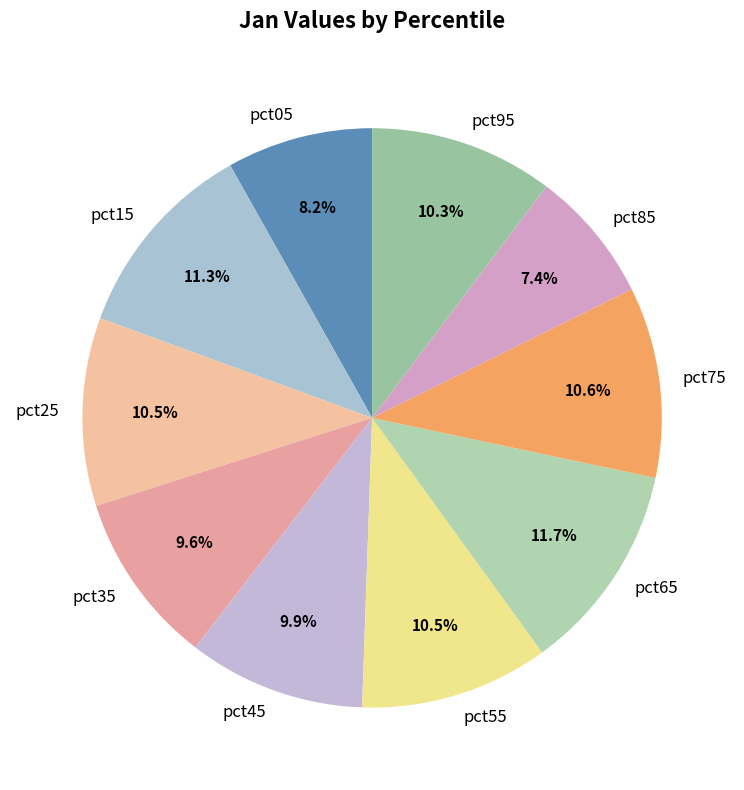

Does pct45 account for over 50% of the chart?

No